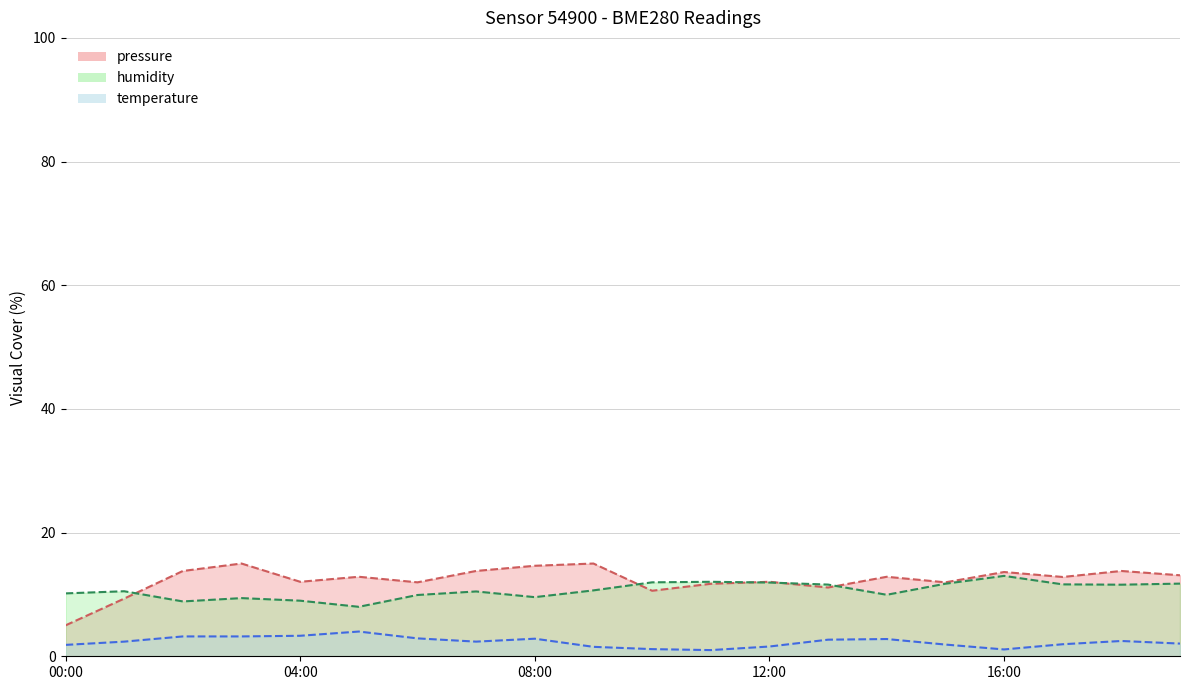

How many times do pressure and humidity cross each other?

5